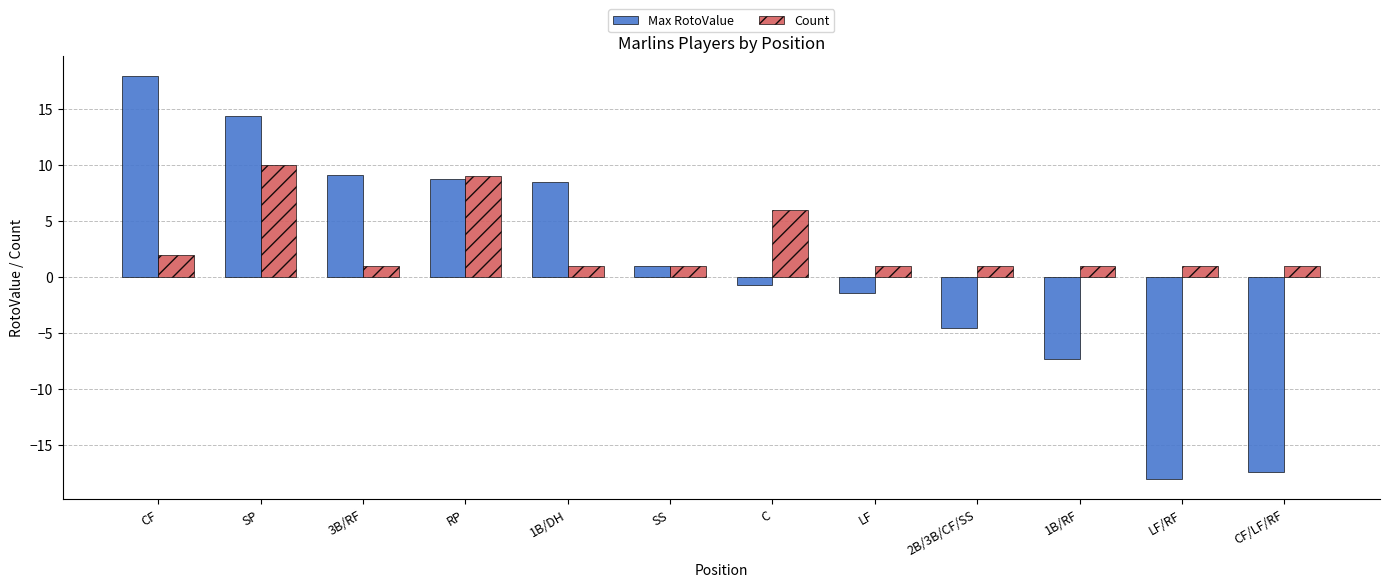

Does the chart contain any negative values?

Yes